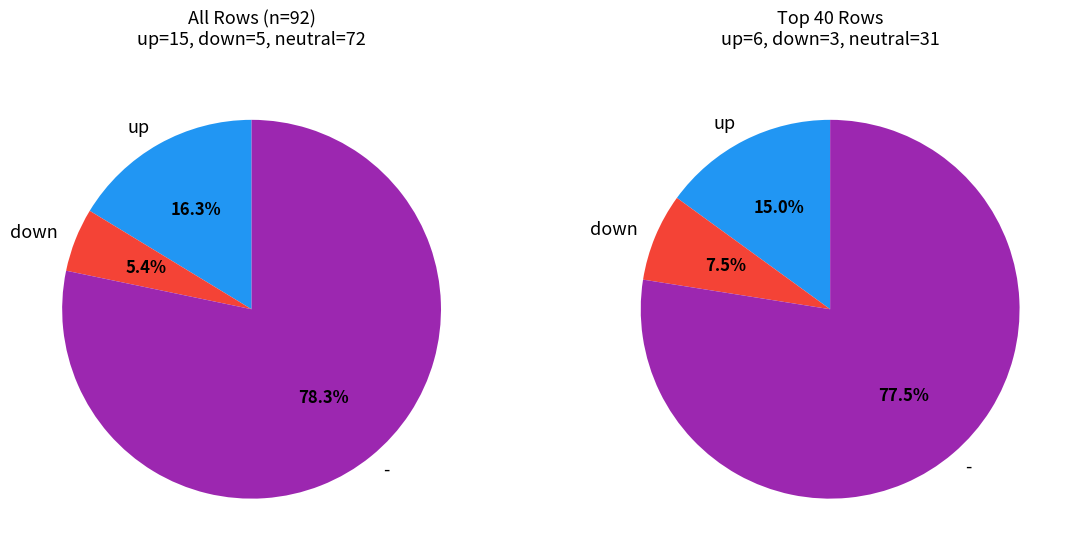

To the nearest percent, what is the difference between the up and down slice percentages?

11%